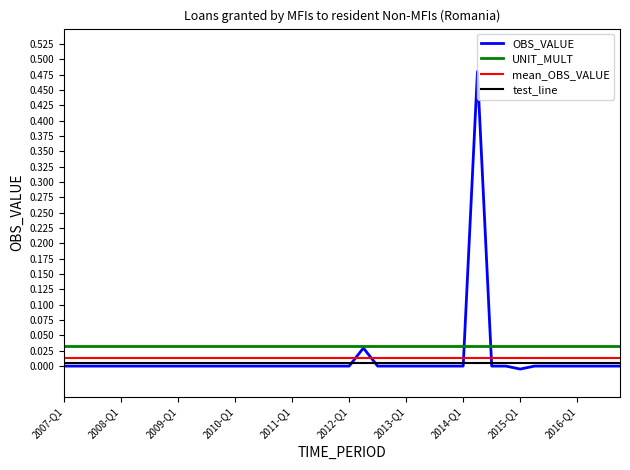

True or false: test_line and mean_OBS_VALUE cross at least once.

False